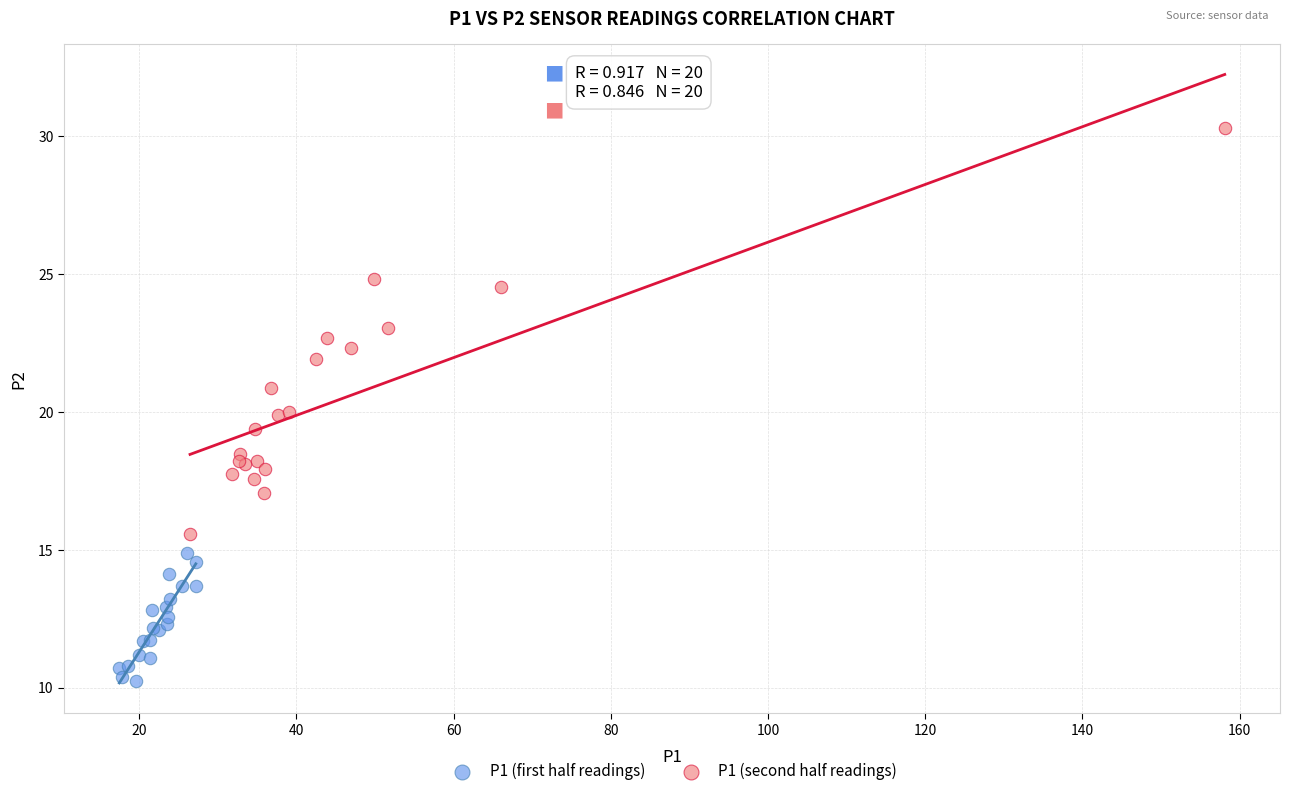

Which series reaches the maximum Y coordinate?

P1 (second half readings)